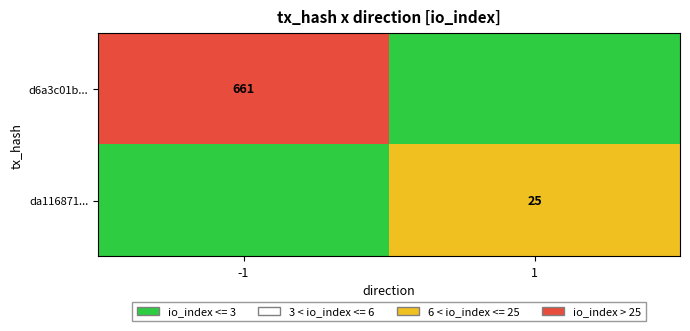

True or false: da116871... has a value of 25 at 1.

True